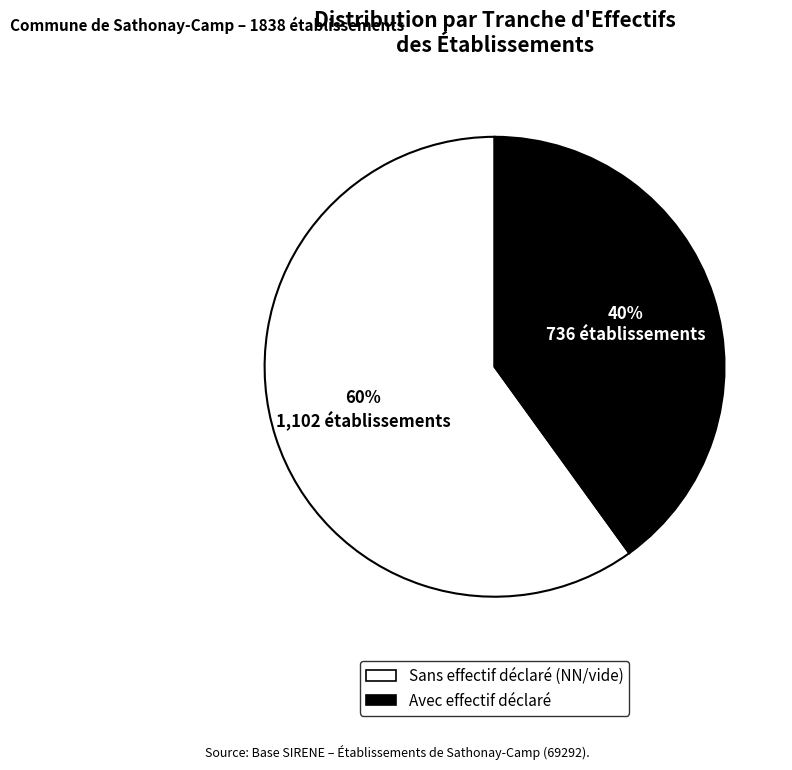

Is there a majority slice in this chart?

Yes